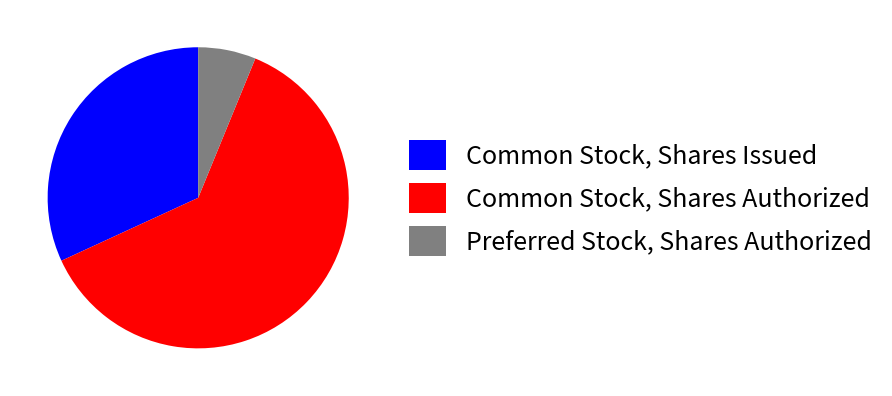

Which slice is the smallest?

Preferred Stock, Shares Authorized